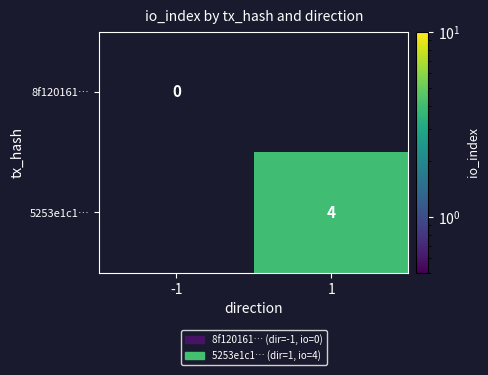

What is the maximum value shown in the chart?

4.0